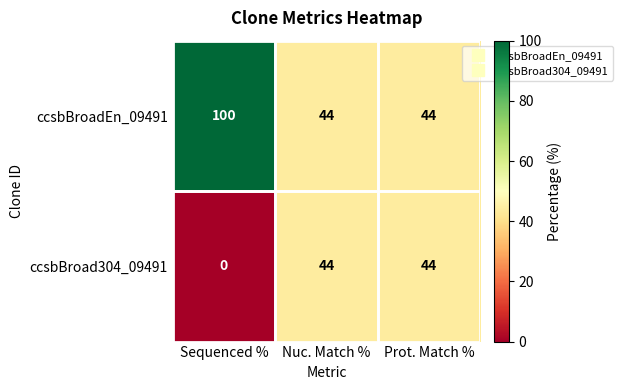

At which category does the chart reach its minimum across all series?

Sequenced %